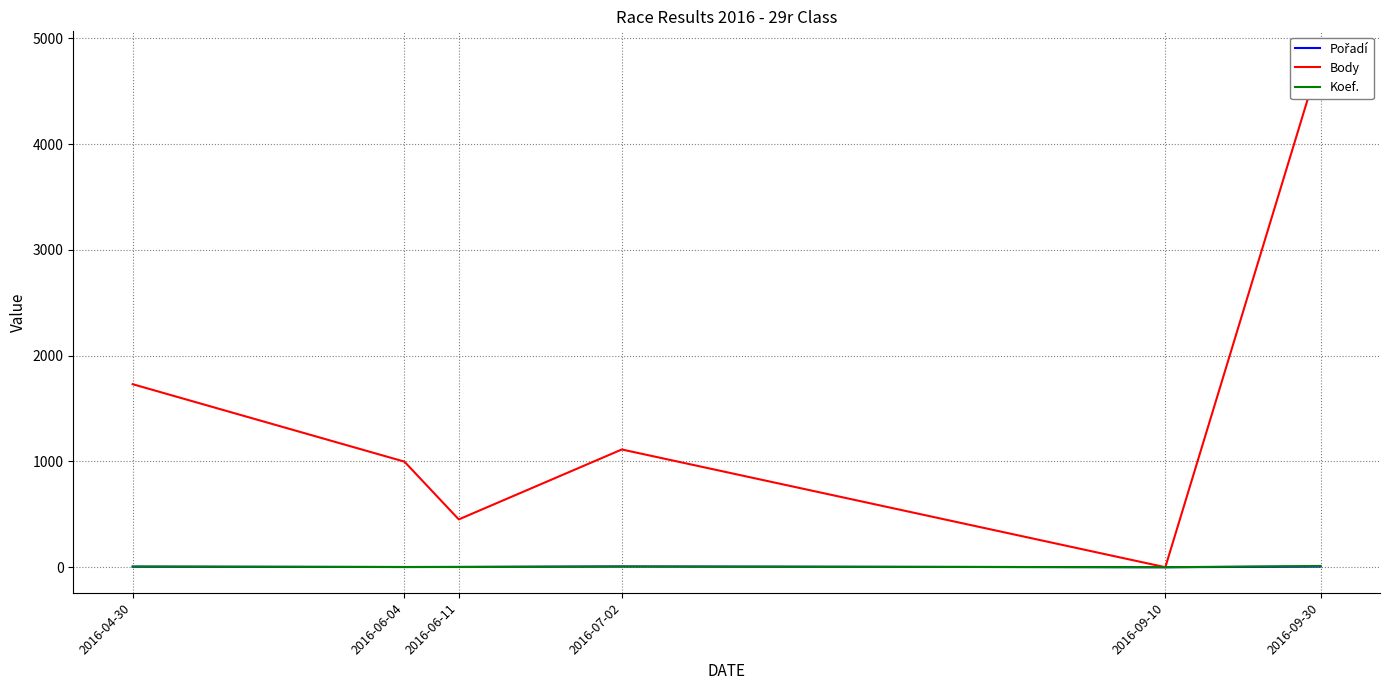

What is the sum of all Pořadí values?

23